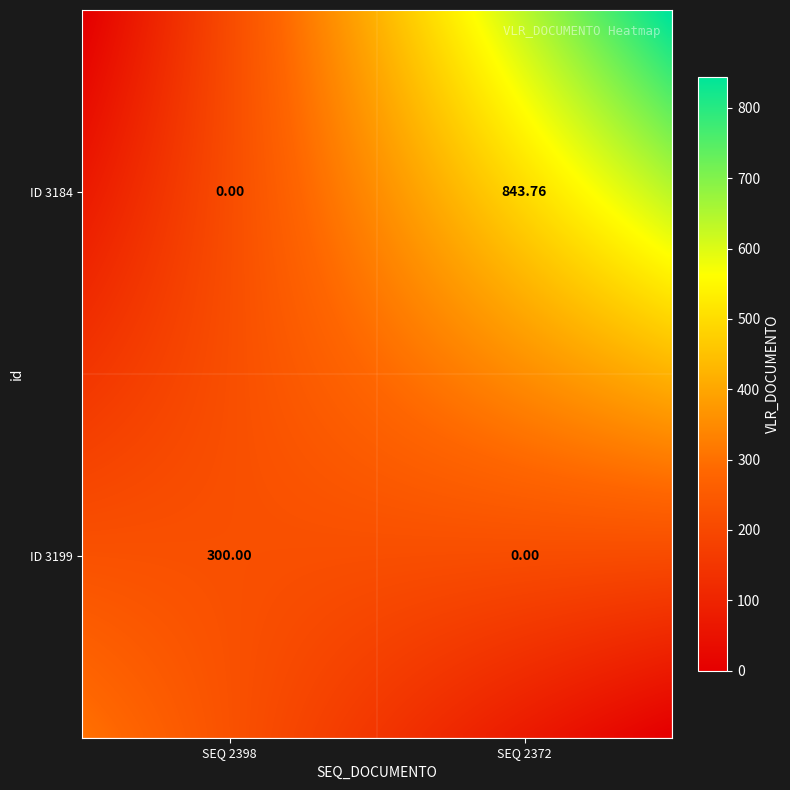

Where is 3184 nearest to the value 421?

2398